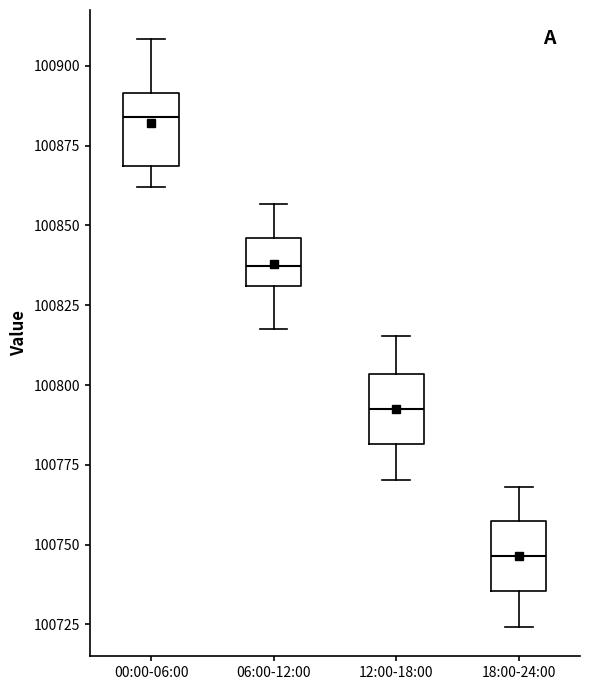

Reading left to right, read every box against the y-axis: the position of its median line, the range the box covers, and the ends of its whiskers. The values are not printed on the chart, so give them approximately, as read against the axis.

00:00-06:00: median 100885, box 100870 to 100890, whiskers 100860 to 100910
06:00-12:00: median 100835, box 100830 to 100845, whiskers 100820 to 100855
12:00-18:00: median 100795, box 100780 to 100805, whiskers 100770 to 100815
18:00-24:00: median 100745, box 100735 to 100755, whiskers 100725 to 100770